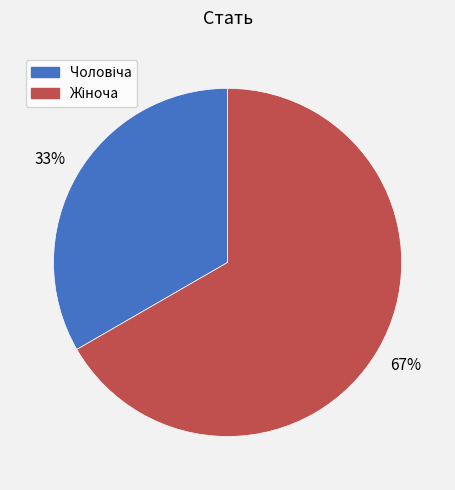

How many slices are in this pie chart?

2